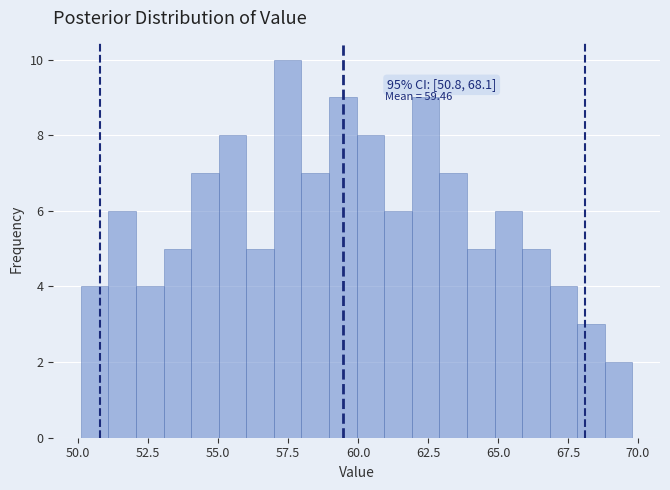

Around what value on the x-axis is the tallest bar? Give the approximate position of its centre, as read against the axis.

57.5